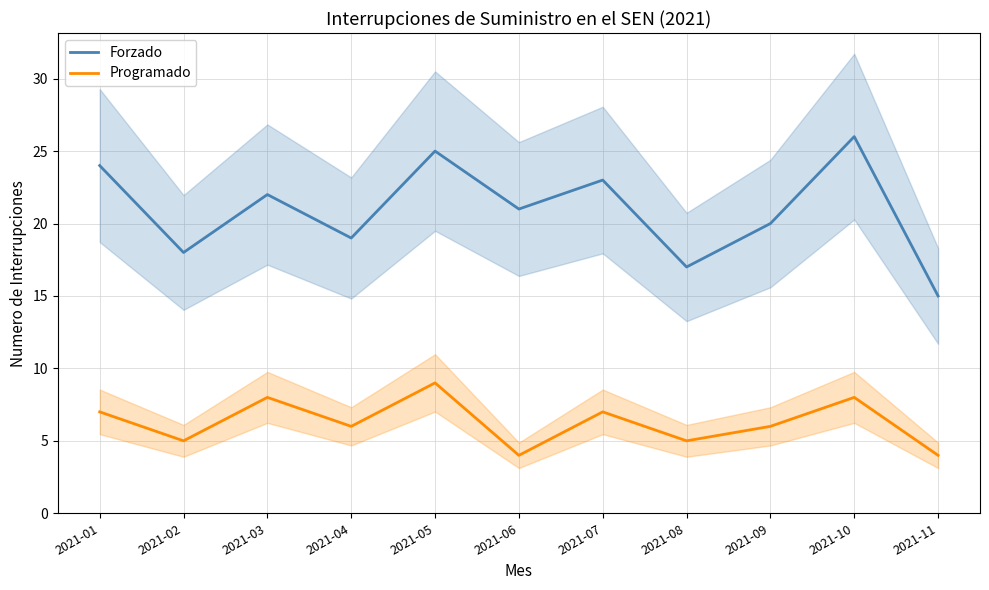

The value of Forzado at 2021-01 is 24. True or false?

True